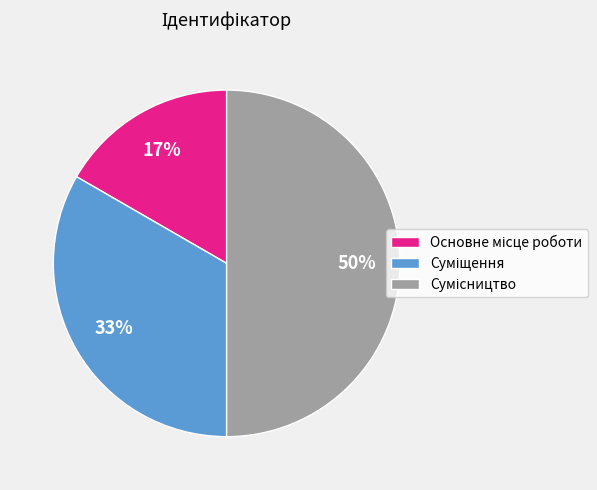

To the nearest percent, what is the difference between the largest and smallest slice percentages?

33%